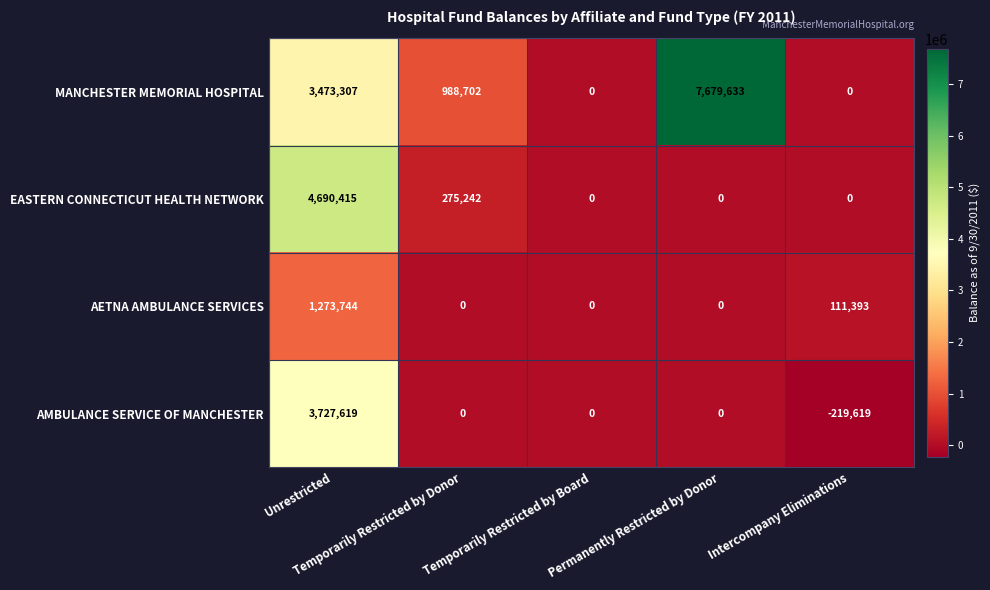

How many MANCHESTER MEMORIAL HOSPITAL values are between 0 and 3473307?

4